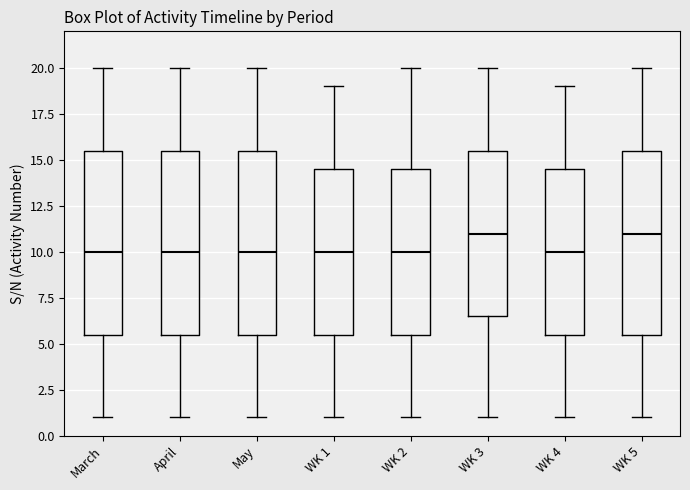

Reading left to right, read every box against the y-axis: the position of its median line, the range the box covers, and the ends of its whiskers. The values are not printed on the chart, so give them approximately, as read against the axis.

March: median 10.0, box 5.5 to 15.5, whiskers 1.0 to 20.0
April: median 10.0, box 5.5 to 15.5, whiskers 1.0 to 20.0
May: median 10.0, box 5.5 to 15.5, whiskers 1.0 to 20.0
WK 1: median 10.0, box 5.5 to 14.5, whiskers 1.0 to 19.0
WK 2: median 10.0, box 5.5 to 14.5, whiskers 1.0 to 20.0
WK 3: median 11.0, box 6.5 to 15.5, whiskers 1.0 to 20.0
WK 4: median 10.0, box 5.5 to 14.5, whiskers 1.0 to 19.0
WK 5: median 11.0, box 5.5 to 15.5, whiskers 1.0 to 20.0